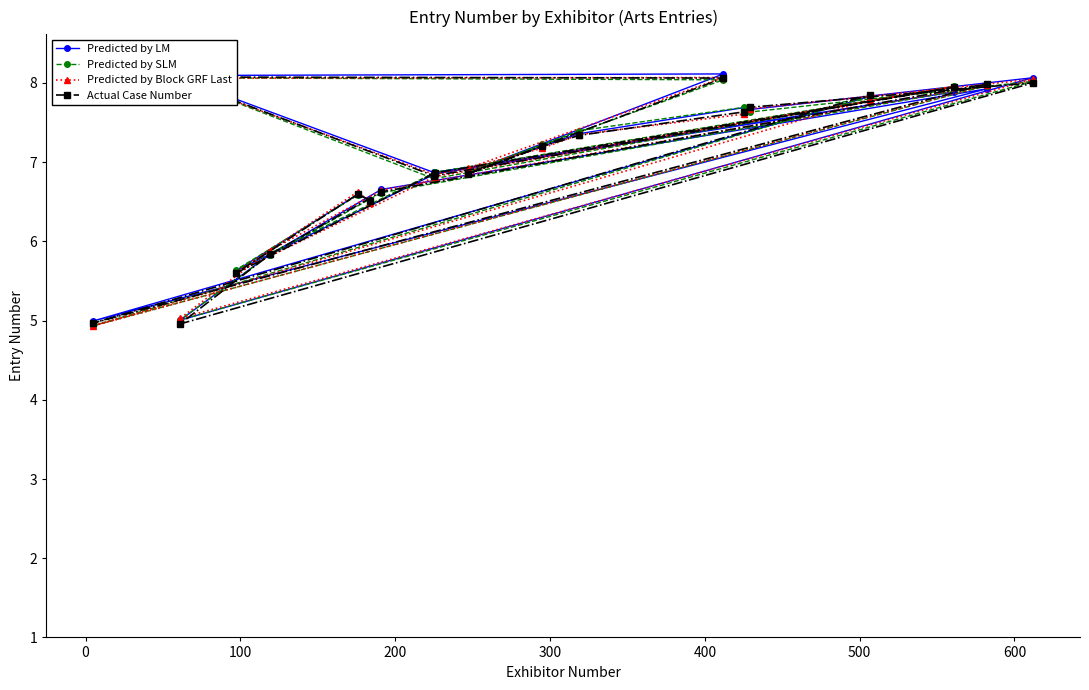

List the series in order of their peak value, lowest first.

Predicted by SLM, Predicted by Block GRF Last, Actual Case Number, Predicted by LM